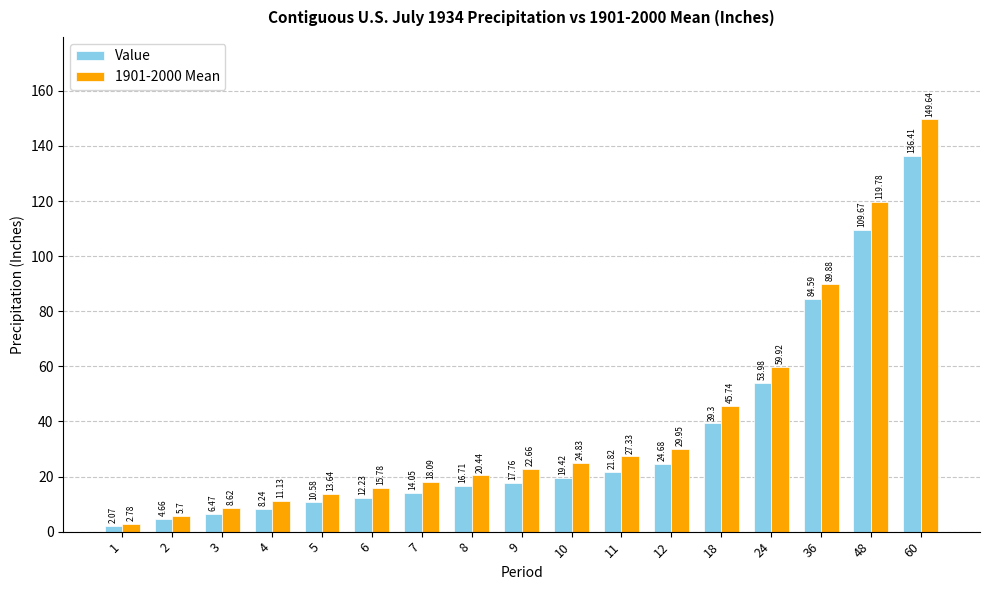

What is the difference between the maximum and minimum values in the Value series?

134.3